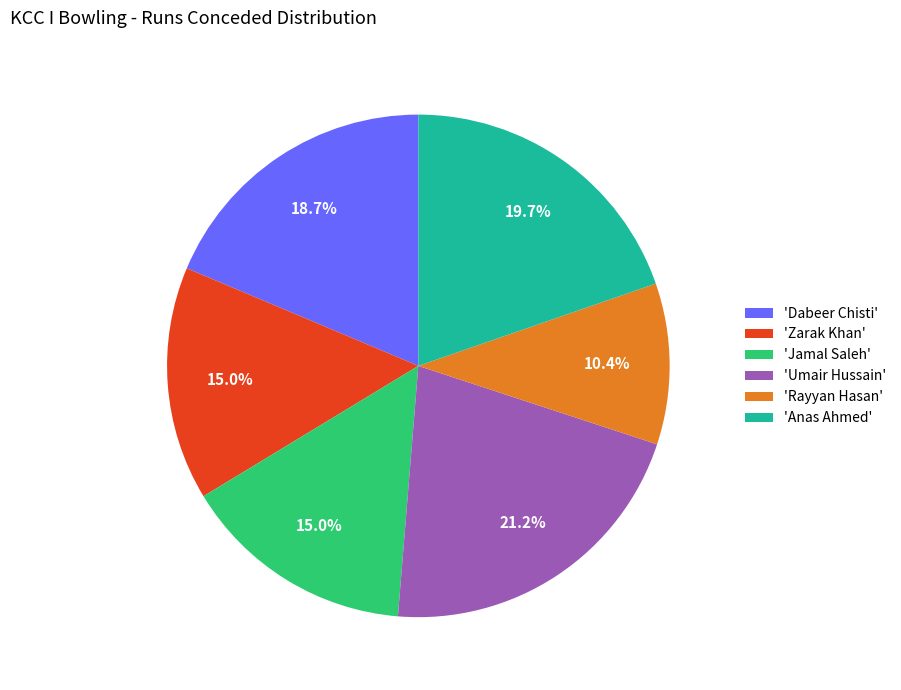

What is the smallest slice in the pie chart?

'Rayyan Hasan'